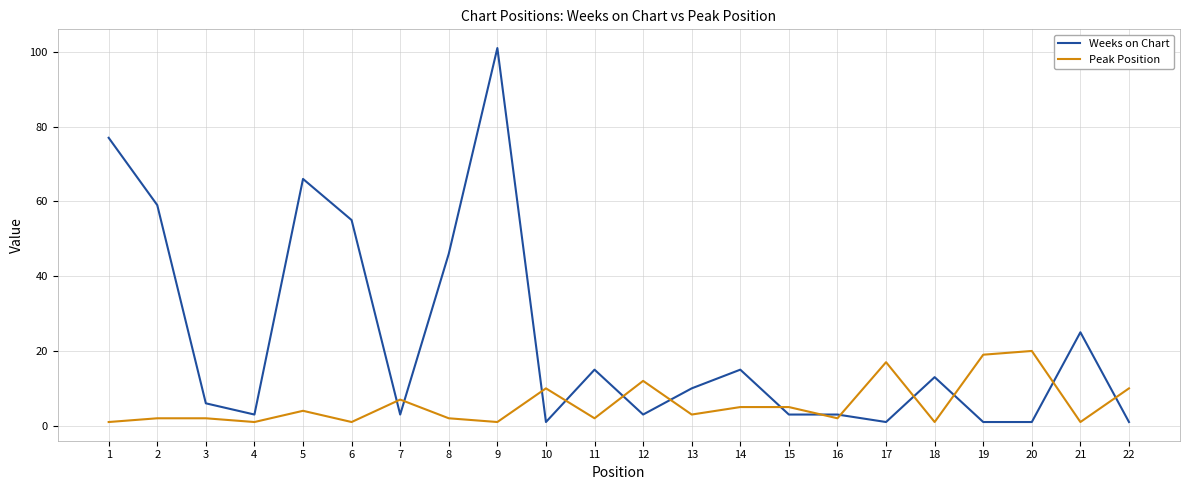

What are all the series names shown in the legend?

Weeks on Chart, Peak Position